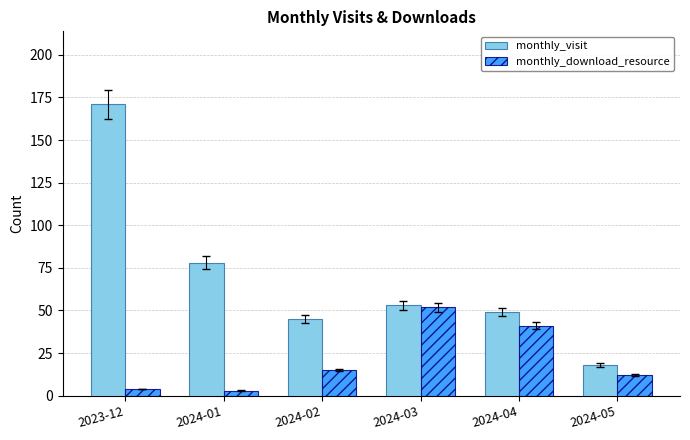

Between 2023-12 and 2024-01, which series saw the biggest shift?

monthly_visit